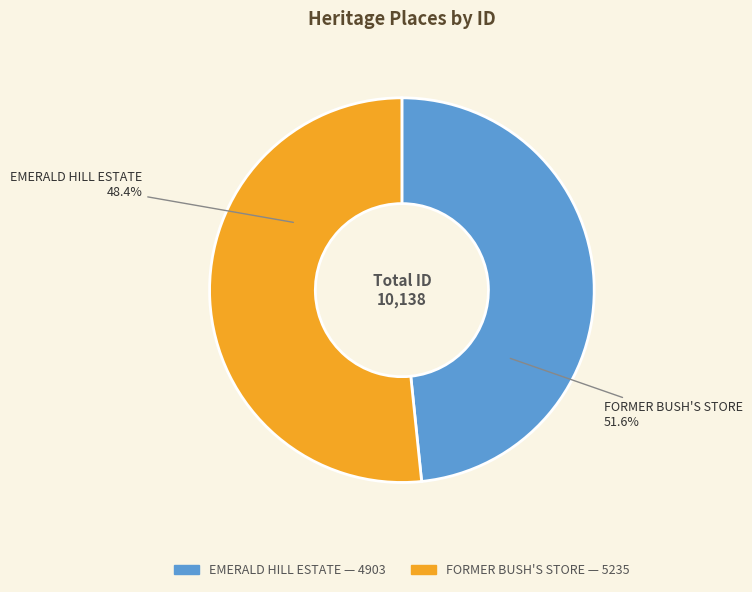

Does EMERALD HILL ESTATE represent more than half of the total?

No